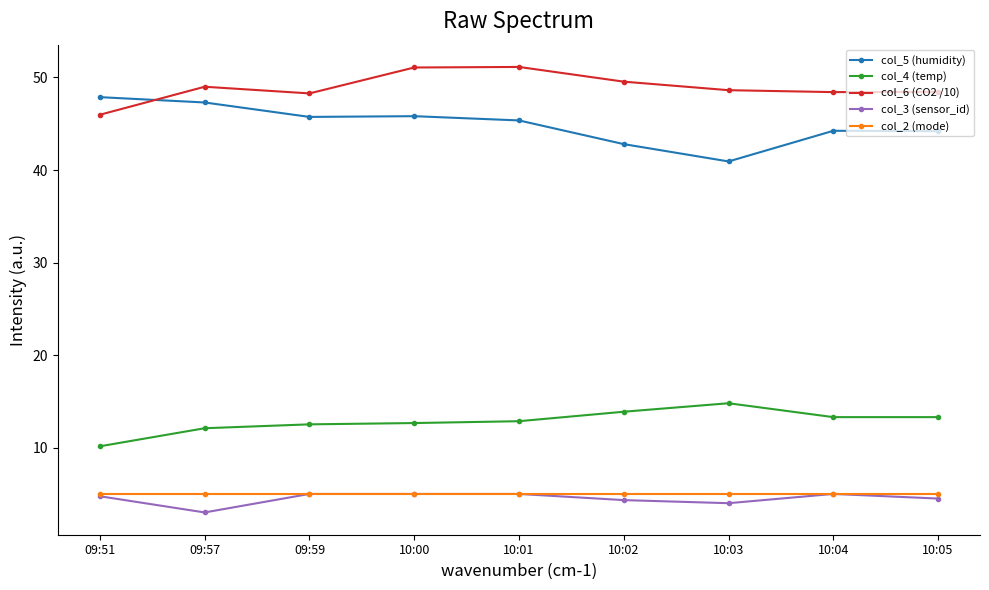

What is the difference between the maximum and minimum values in the col_3 (sensor_id) series?

2.0